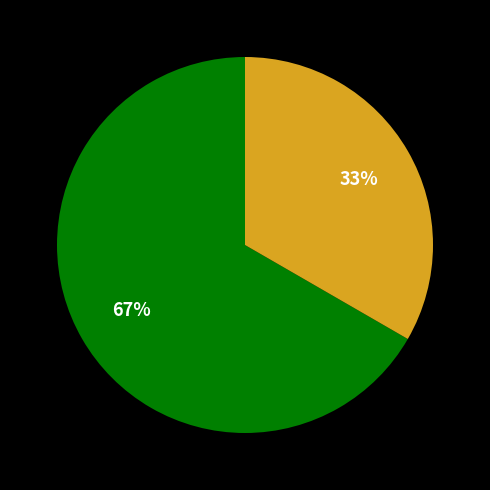

Does any single category account for the majority?

Yes